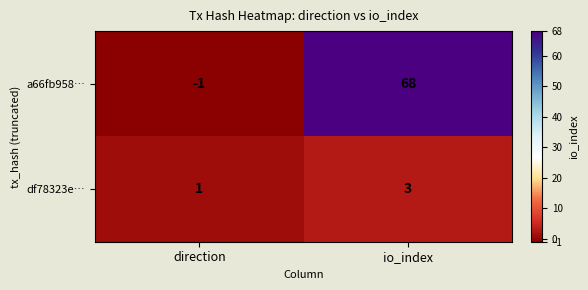

The value of df78323e… at io_index is 3. True or false?

True